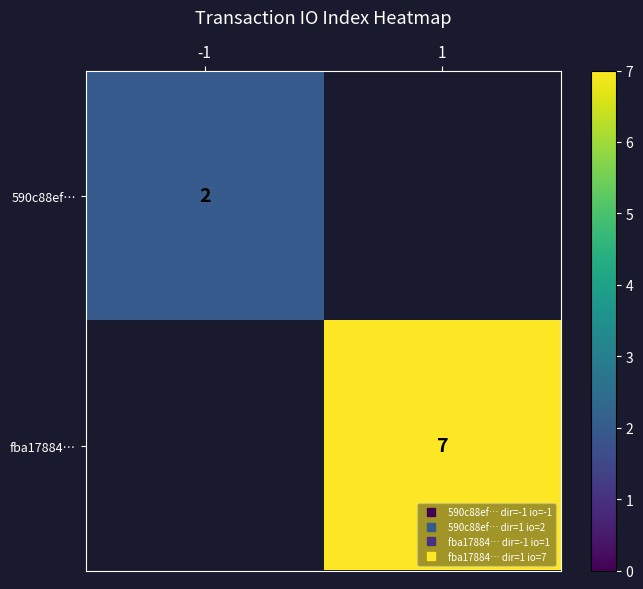

How many distinct data groups are displayed?

2